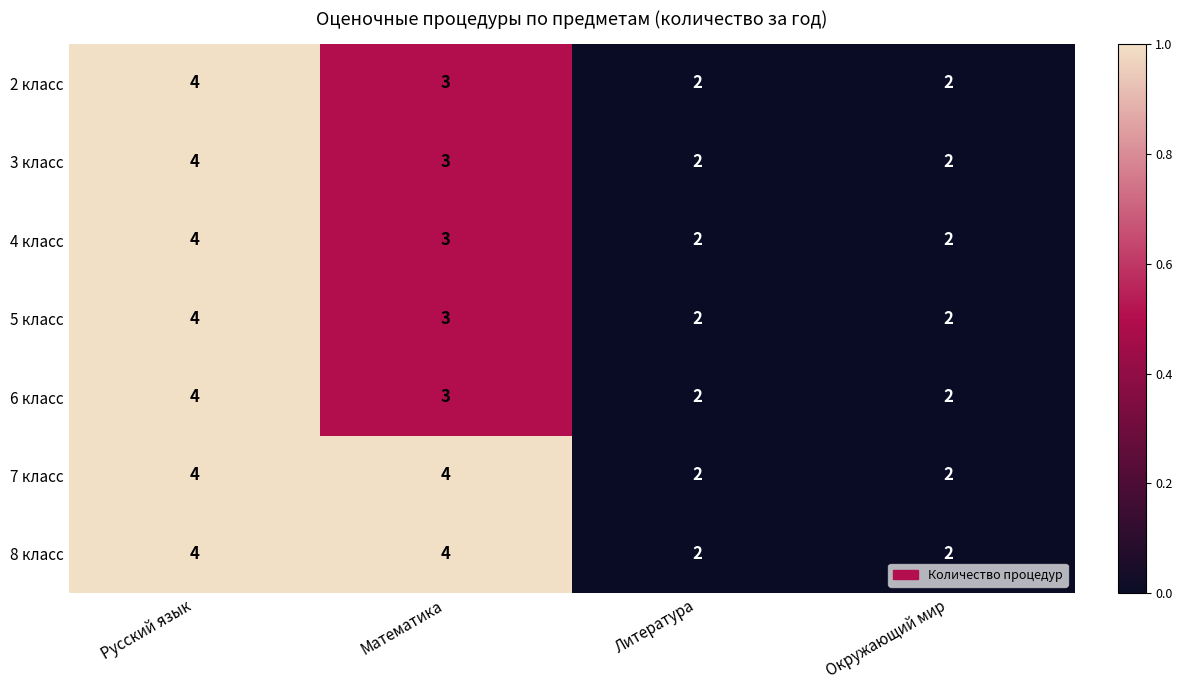

The 8 класс series shows 2 at Окружающий мир. True or false?

True